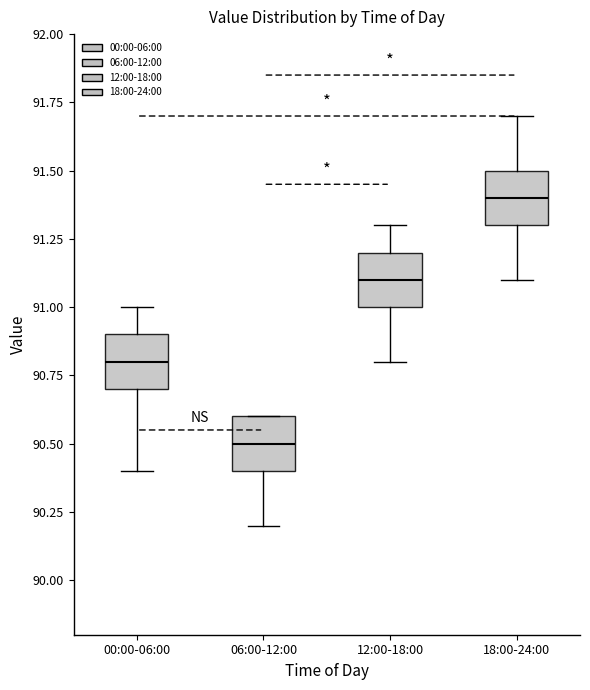

Which box's median line is the lowest?

06:00-12:00